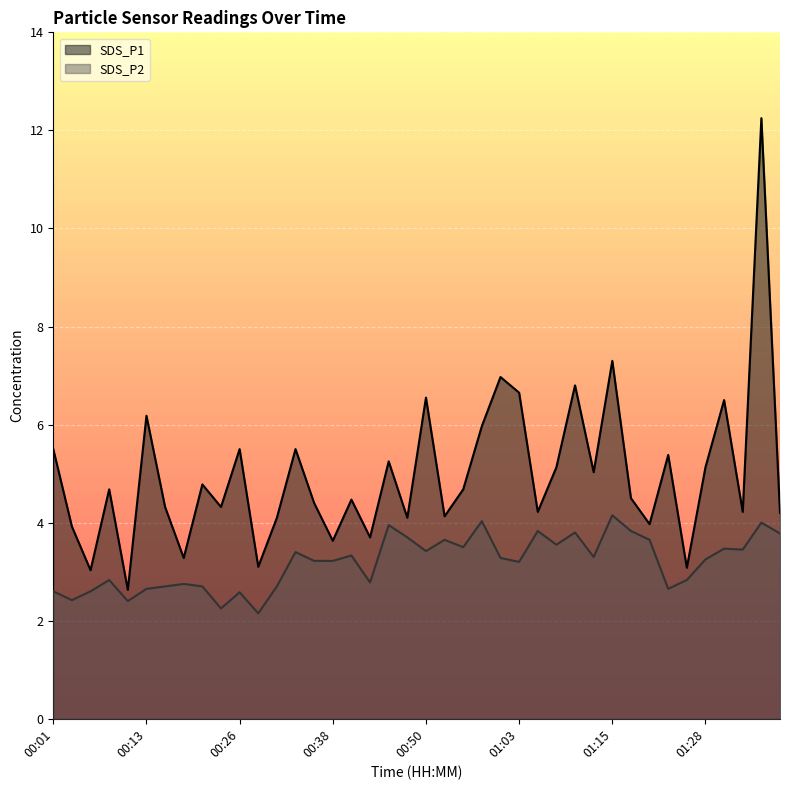

What are all the series names shown in the legend?

SDS_P1, SDS_P2